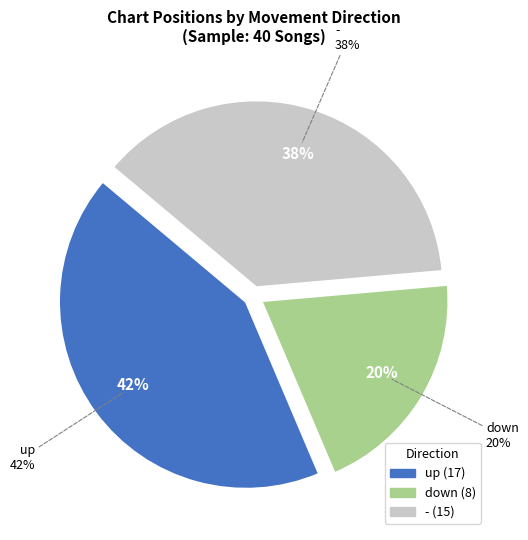

How many slices are in this pie chart?

3